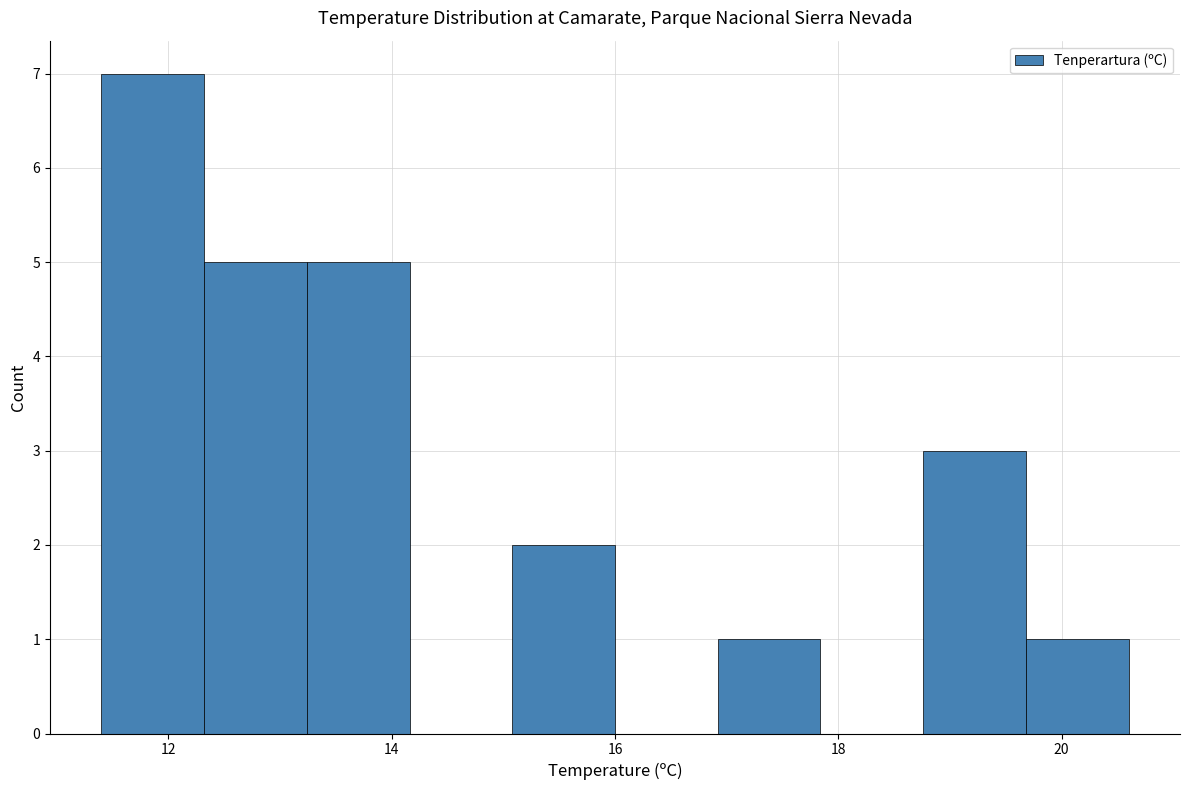

How tall is the bar that spans 19.68 to 20.60 on the x-axis? Neither the bar edges nor the heights are printed on the chart, so give them approximately, as read against the axes.

1